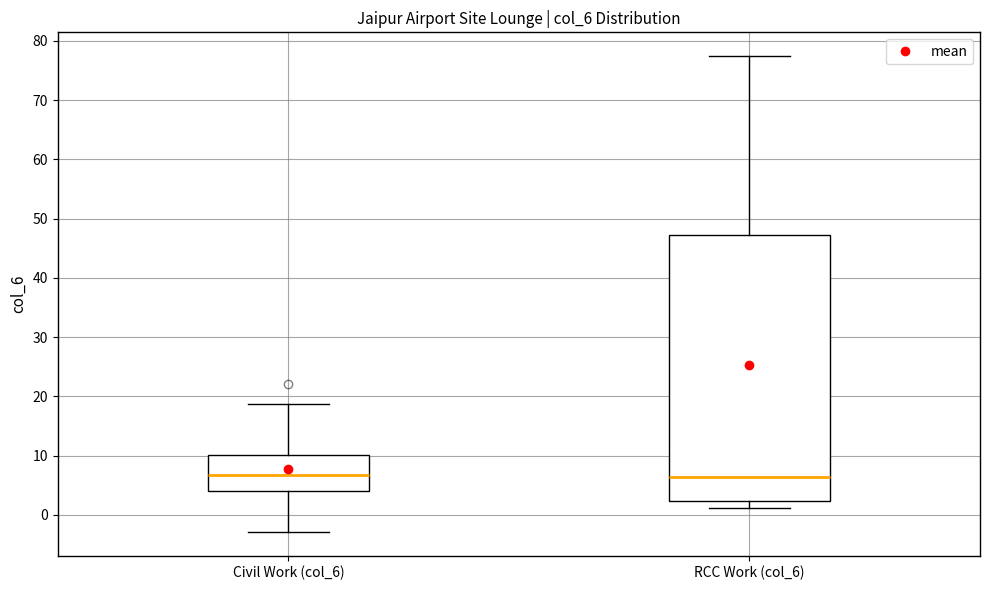

Reading left to right, transcribe this box plot: for each box, give where its median line is, the range the box spans, and where its two whiskers end, as read against the y-axis. The values are not printed on the chart, so give them approximately, as read against the axis.

Civil Work (col_6): median 7, box 4 to 10, whiskers -3 to 19
RCC Work (col_6): median 6, box 2 to 47, whiskers 1 to 77